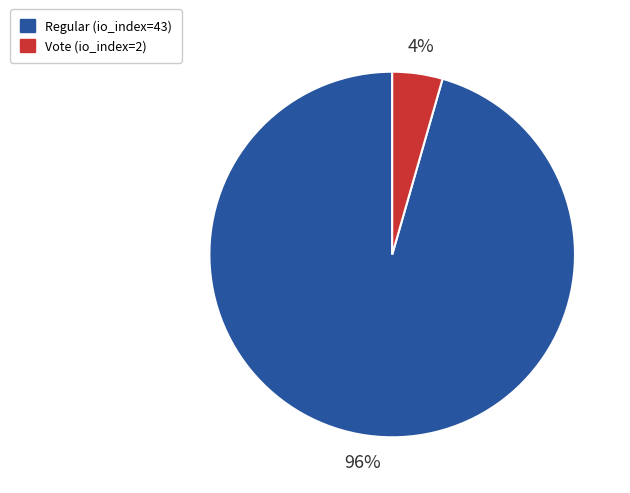

To the nearest percent, what portion does Vote (io_index=2) represent?

4%